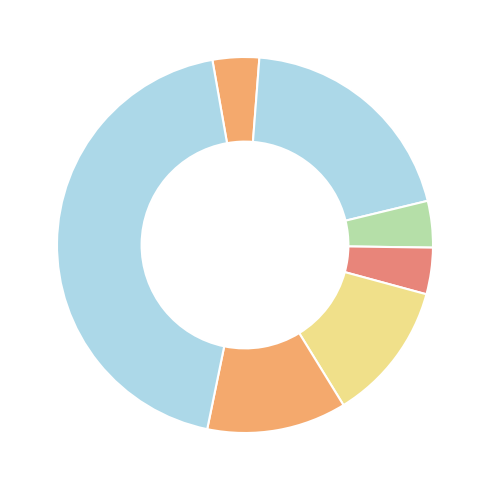

How many slices are in this pie chart?

7